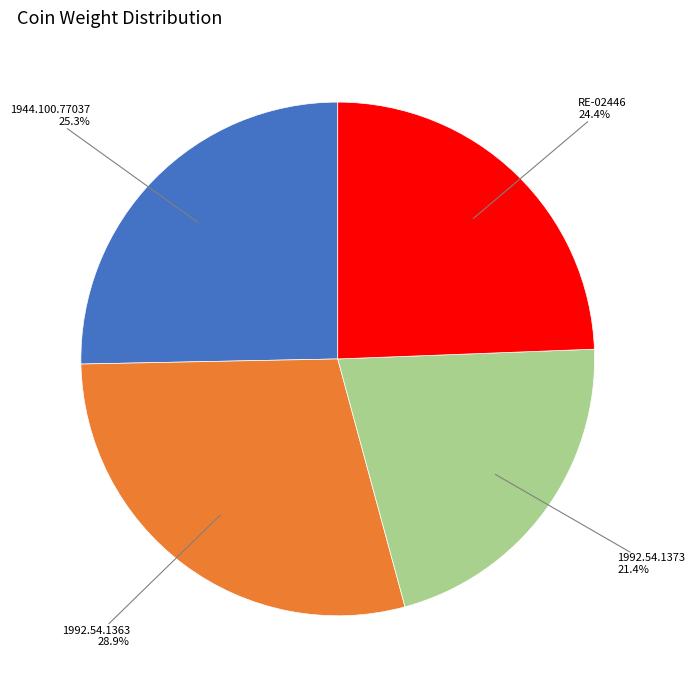

Do 1992.54.1363 and RE-02446 together represent more than half of the pie?

Yes